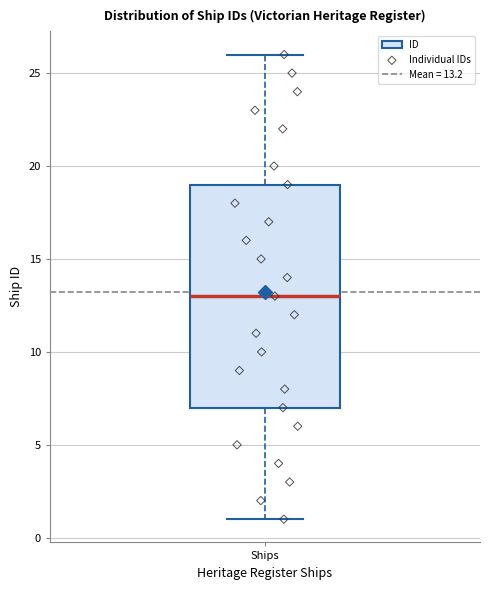

Where does the upper whisker of the box for Ships end on the y-axis? The values are not printed on the chart, so give them approximately, as read against the axis.

26